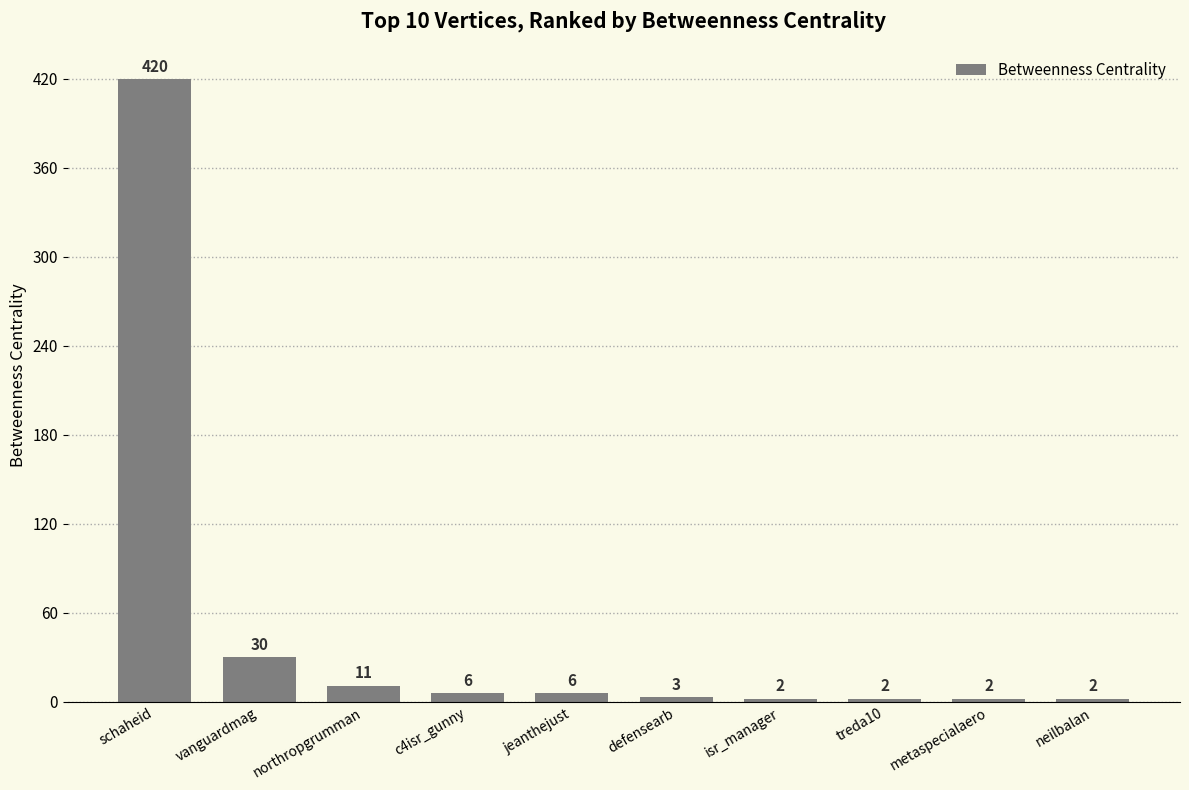

Reading right to left, extract all data points from this chart.

neilbalan=2	metaspecialaero=2	treda10=2	isr_manager=2	defensearb=3	jeanthejust=6	c4isr_gunny=6	northropgrumman=11	vanguardmag=30	schaheid=420